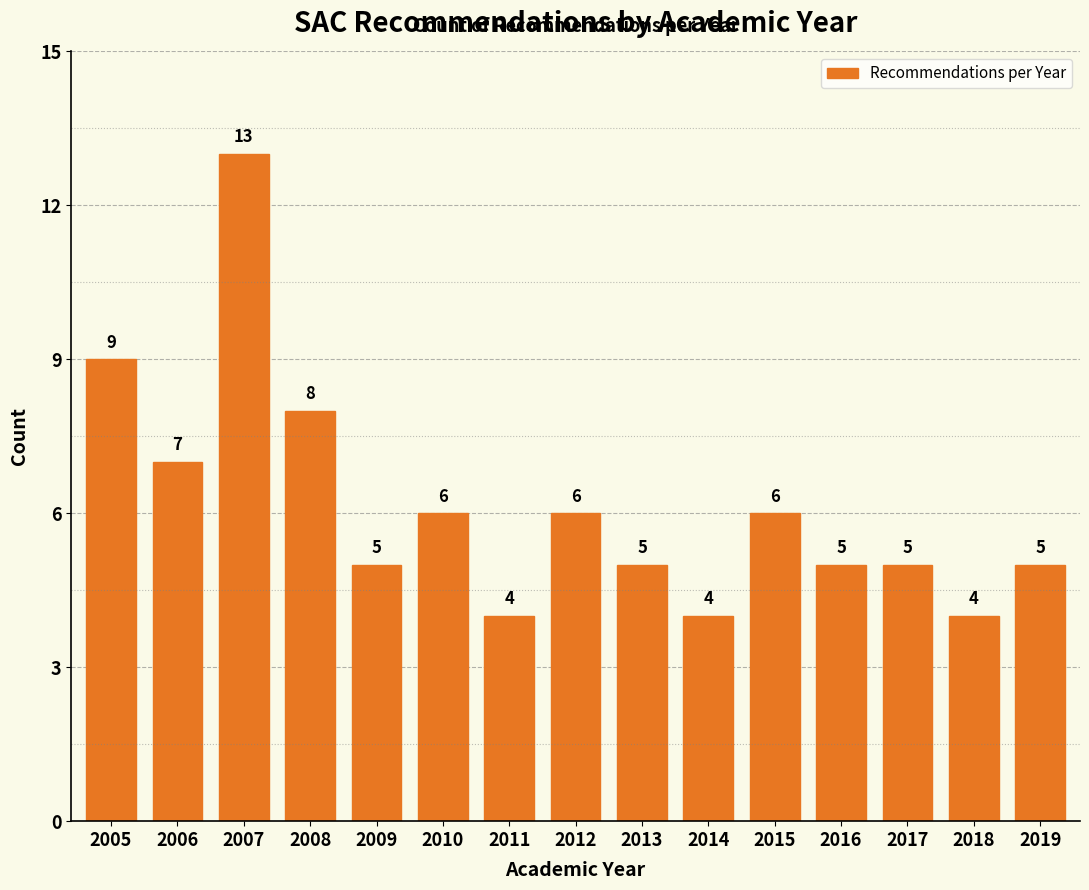

Reading right to left, transcribe all the data shown in this chart.

2019=5	2018=4	2017=5	2016=5	2015=6	2014=4	2013=5	2012=6	2011=4	2010=6	2009=5	2008=8	2007=13	2006=7	2005=9